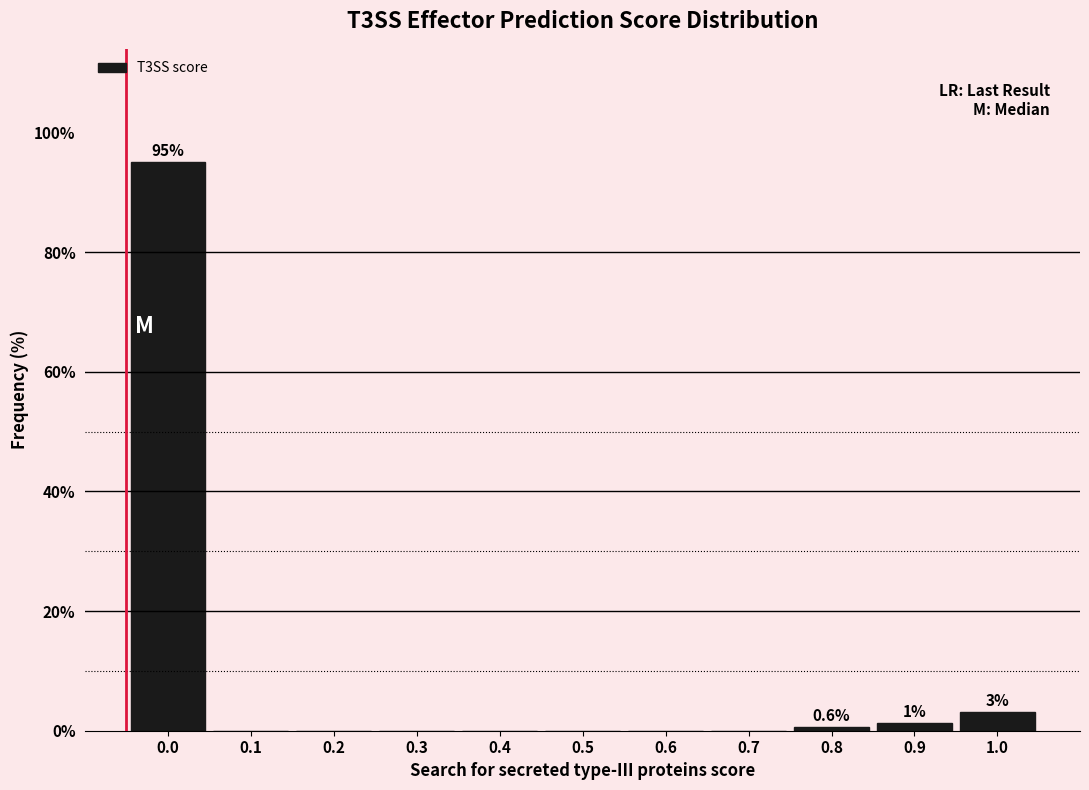

Reading left to right, extract all data points from this chart.

0.0=95.0	0.1=0.0	0.2=0.0	0.3=0.0	0.4=0.0	0.5=0.0	0.6=0.0	0.7=0.0	0.8=0.6	0.9=1.3	1.0=3.1